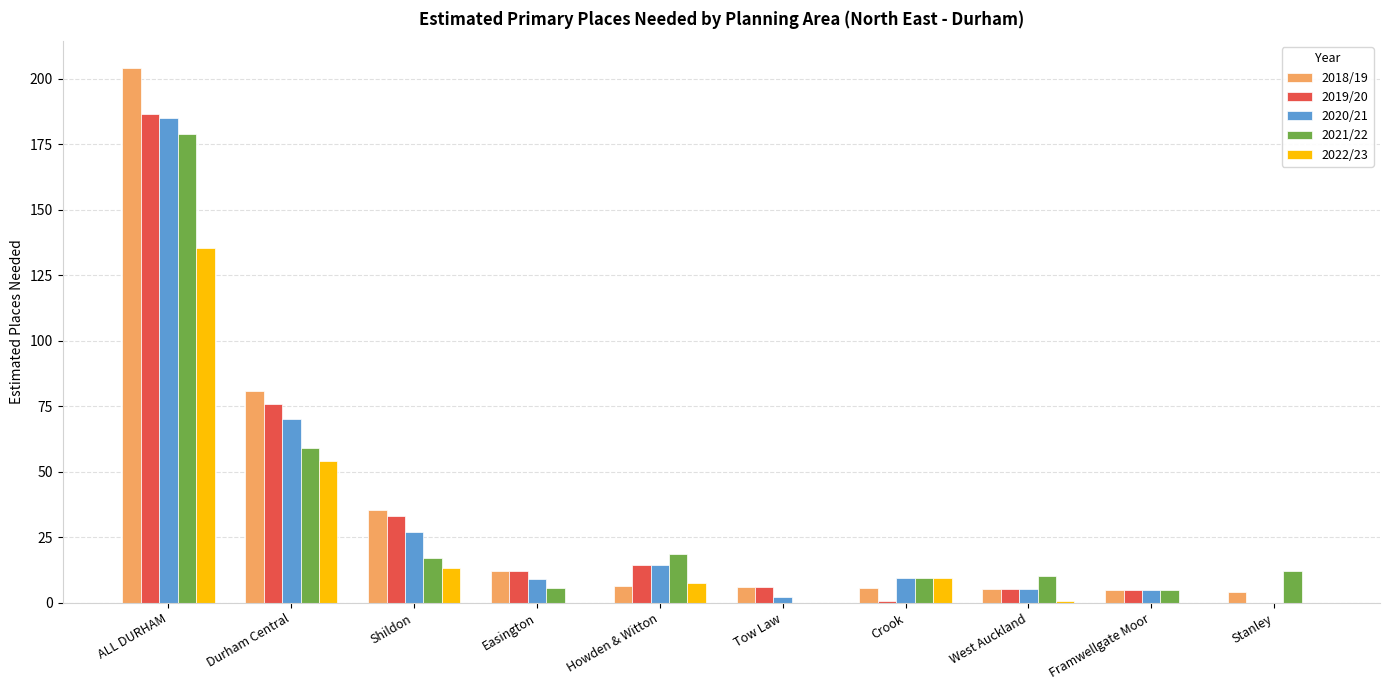

The 2020/21 series shows -90.3 at Stanley. True or false?

False